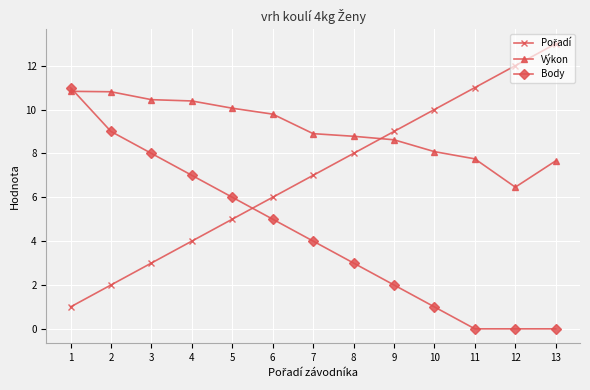

What is the difference between the highest and lowest values at 11?

11.0